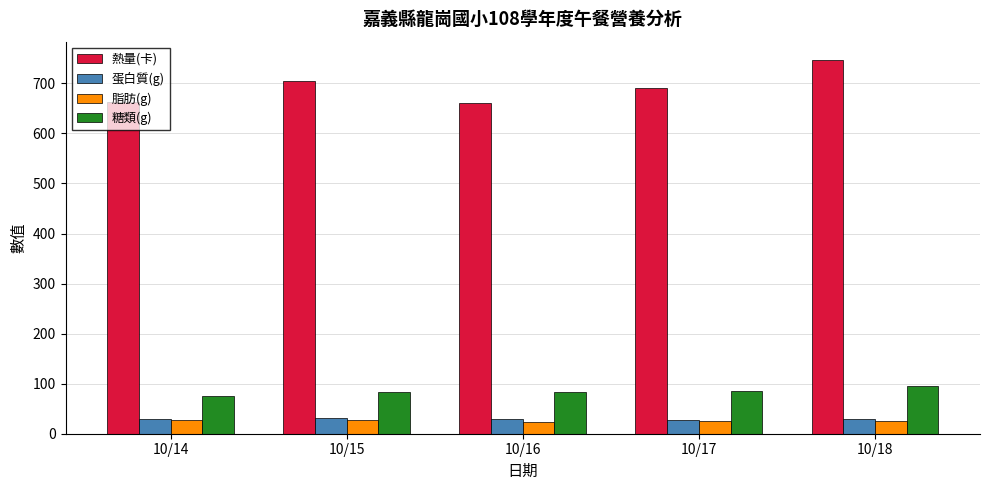

Is it true that 脂肪(g) equals 25.5 at 10/18?

True